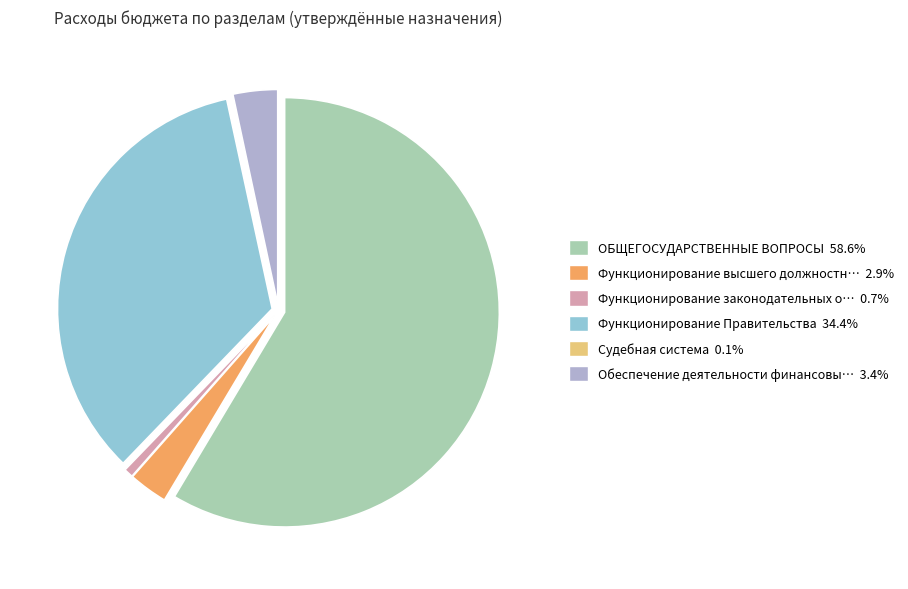

Is there a majority slice in this chart?

Yes